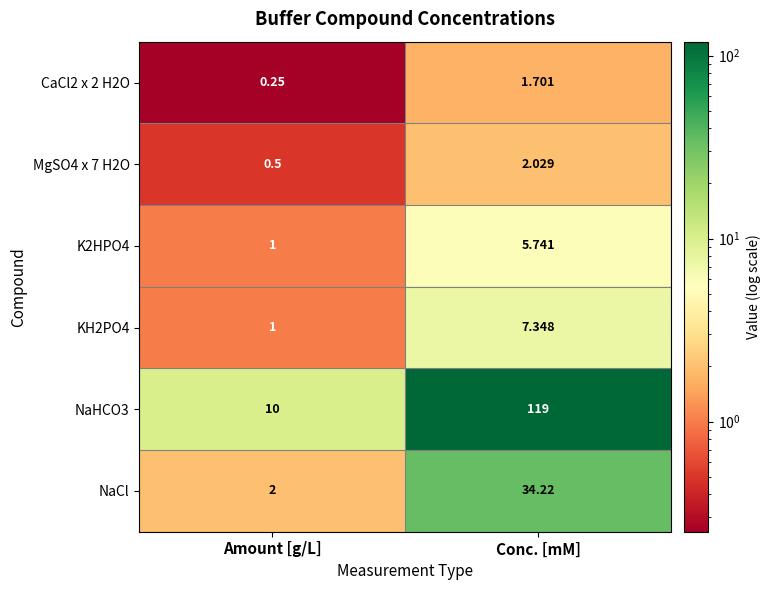

List the labels in order of CaCl2 x 2 H2O value, largest first.

Conc. [mM], Amount [g/L]